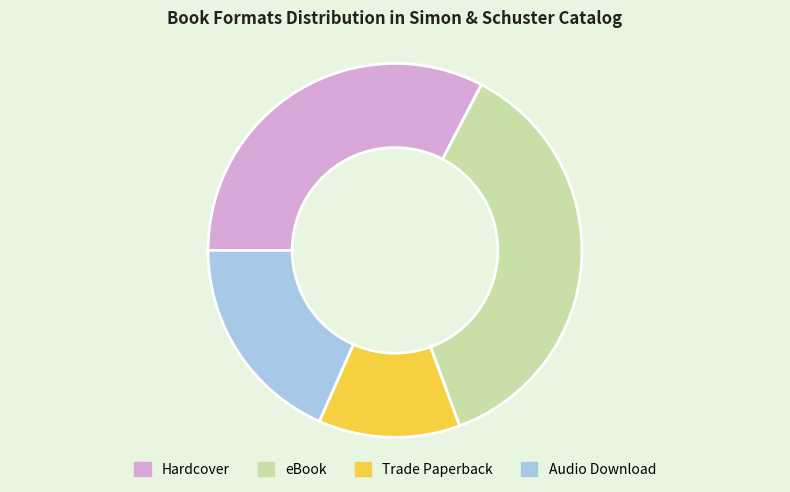

Rank the categories by value from highest to lowest.

eBook, Hardcover, Audio Download, Trade Paperback